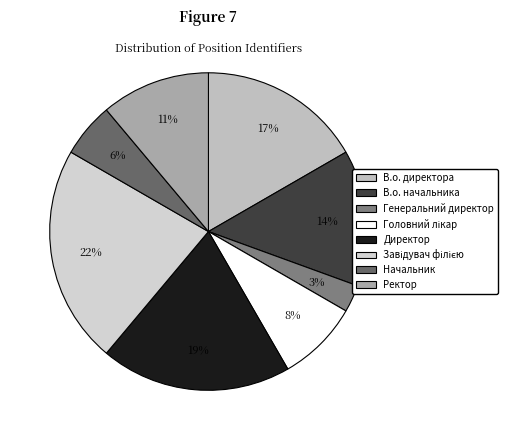

To the nearest percent, what is the combined percentage of Завідувач філією and Головний лікар?

31%